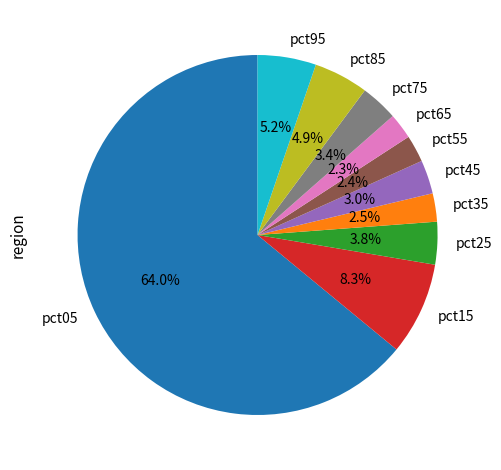

What is the majority slice?

pct05